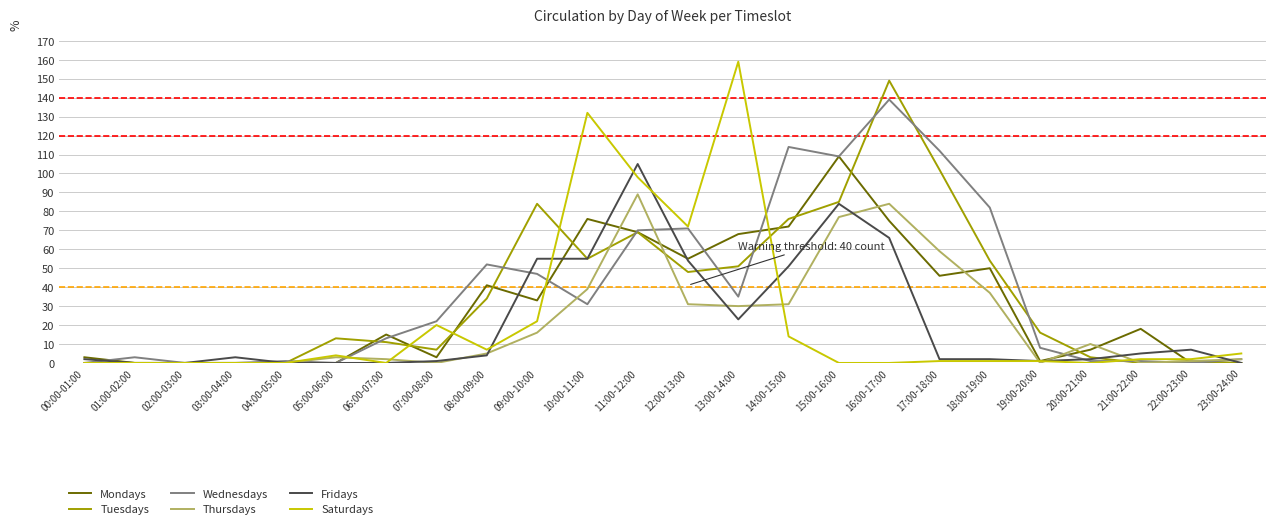

Which series changed the most between 07:00-08:00 and 08:00-09:00?

Mondays